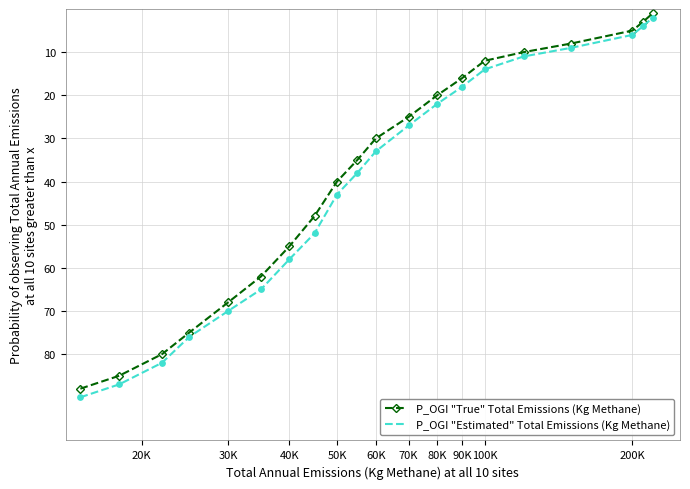

What is the greatest value displayed?

90